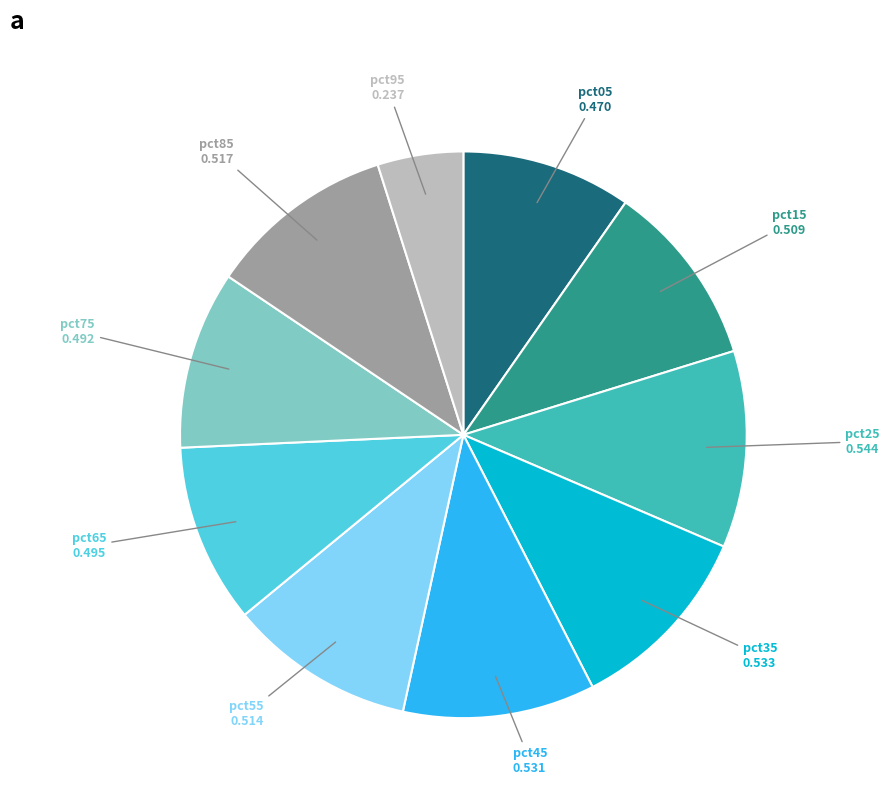

Does any single category account for the majority?

No